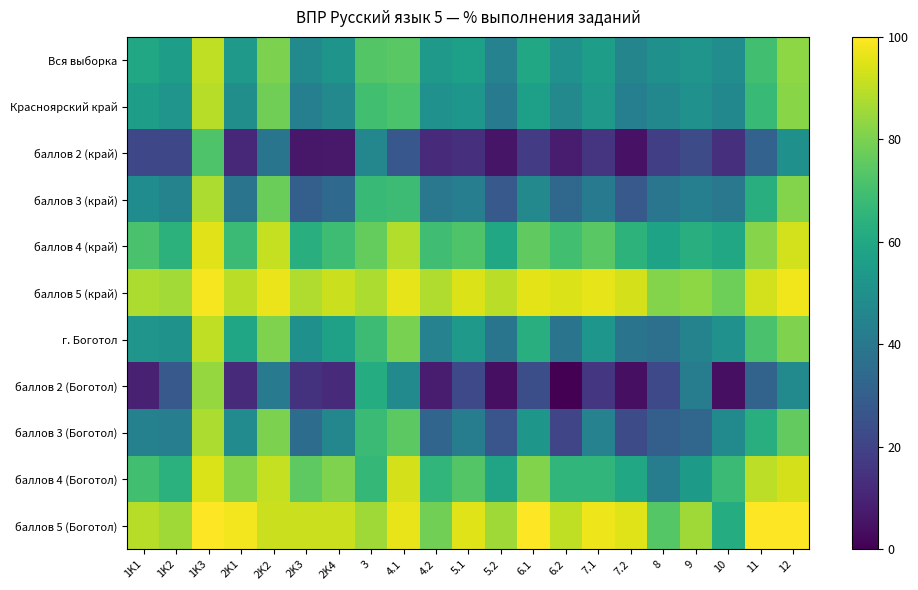

At how many categories does at least one series exceed 79?

20